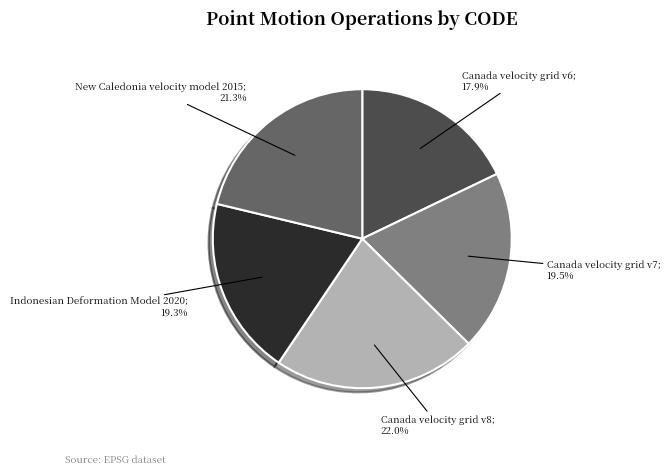

Does any single category account for the majority?

No